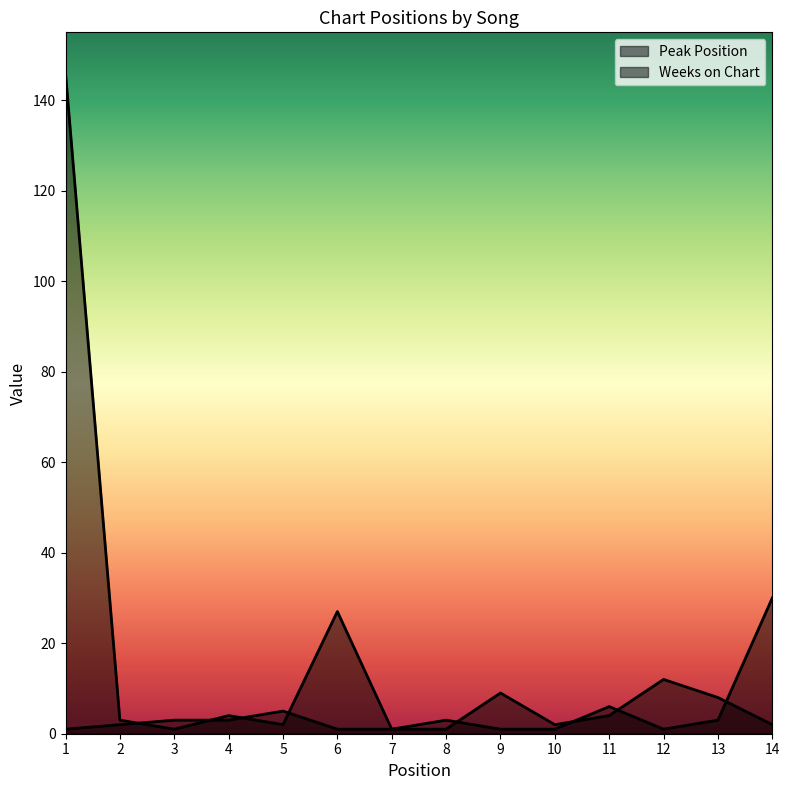

Reading right to left, list all the values displayed in this chart.

Peak Position: 2	8	12	4	2	9	1	1	1	5	3	3	2	1
Weeks on Chart: 30	3	1	6	1	1	3	1	27	2	4	1	3	146